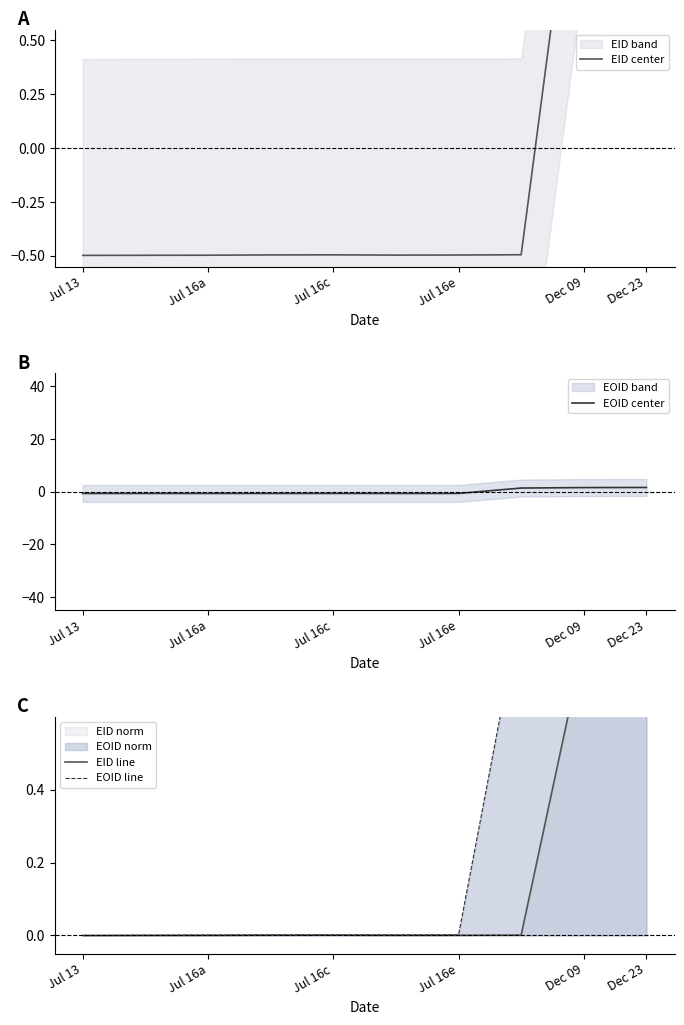

Which series ends up on top after the final intersection of EID center and EOID line?

EID center